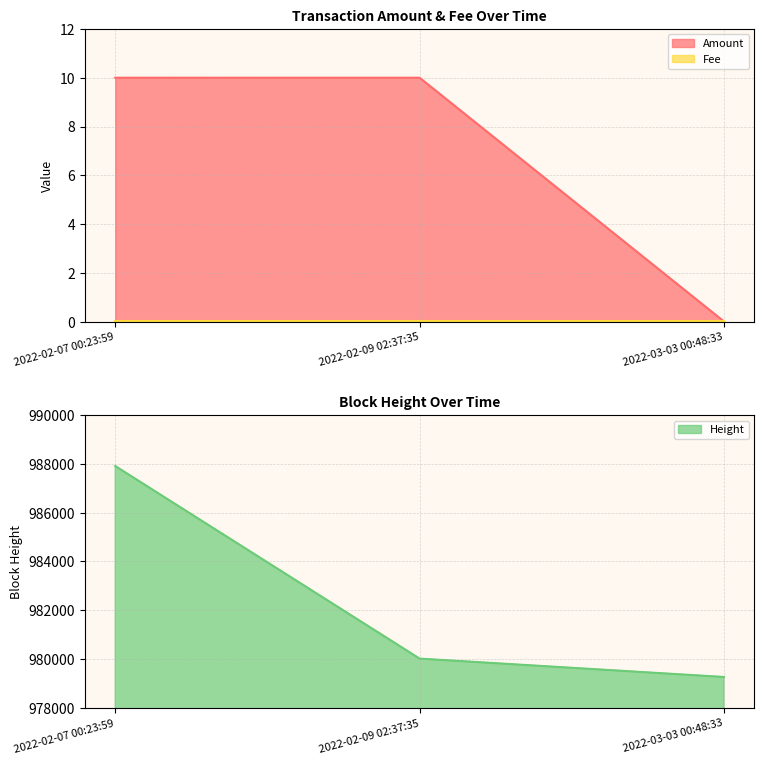

List the labels in order of Height value, largest first.

2022-02-07 00:23:59, 2022-02-09 02:37:35, 2022-03-03 00:48:33